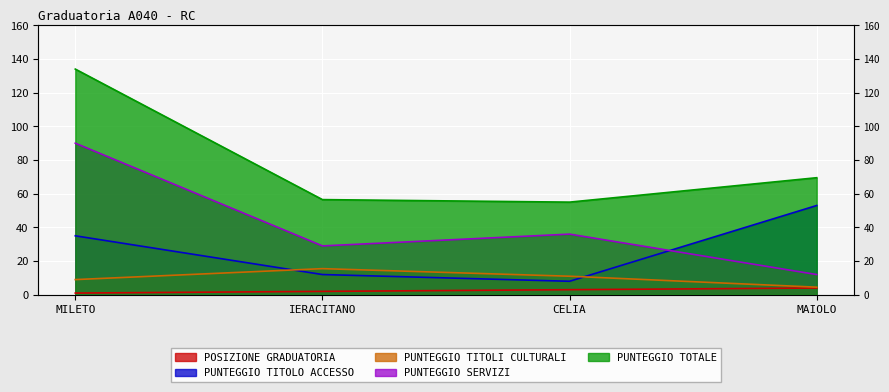

True or false: PUNTEGGIO TITOLO ACCESSO and POSIZIONE GRADUATORIA intersect in this chart.

False